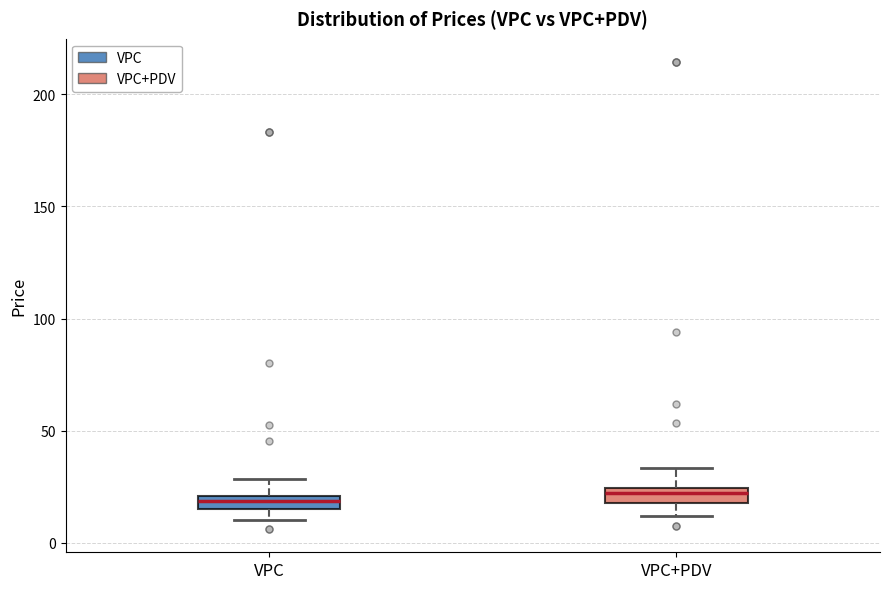

Where does the upper whisker of the box for VPC+PDV end on the y-axis? The values are not printed on the chart, so give them approximately, as read against the axis.

35